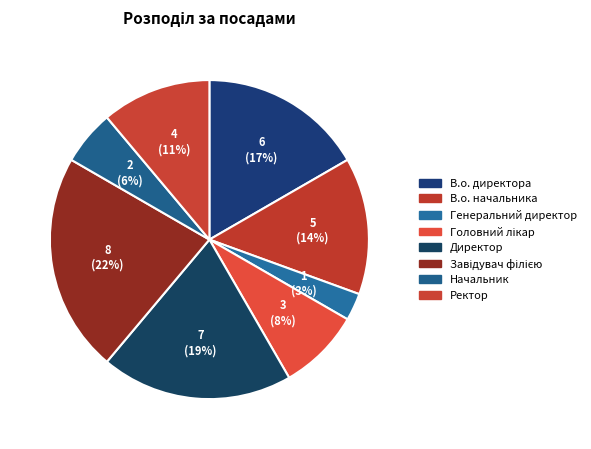

True or false: В.о. начальника accounts for 1% of the total.

False